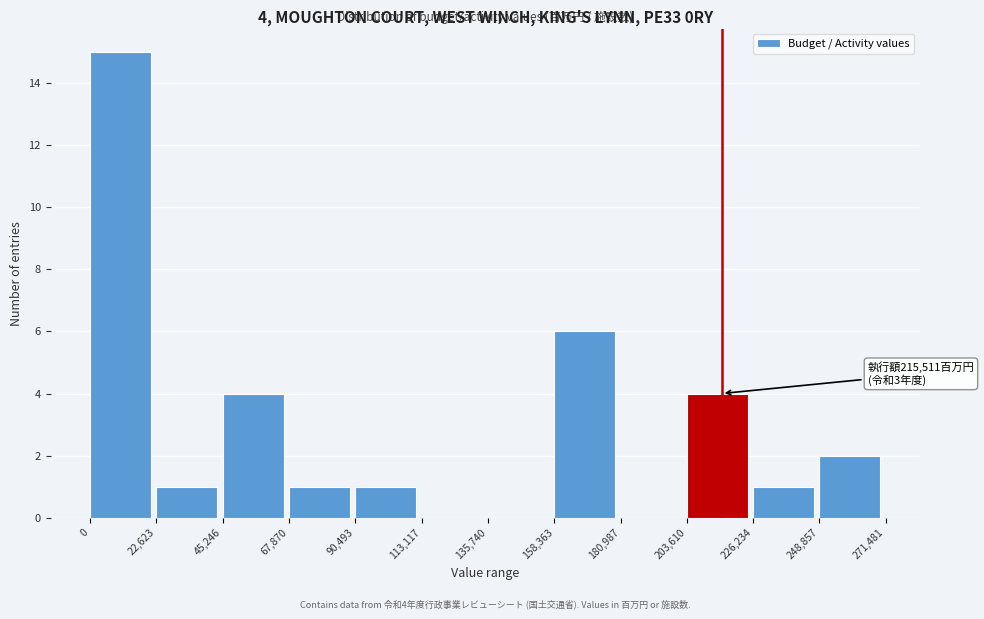

Over which range of the x-axis is the bar tallest?

0 to 22,623